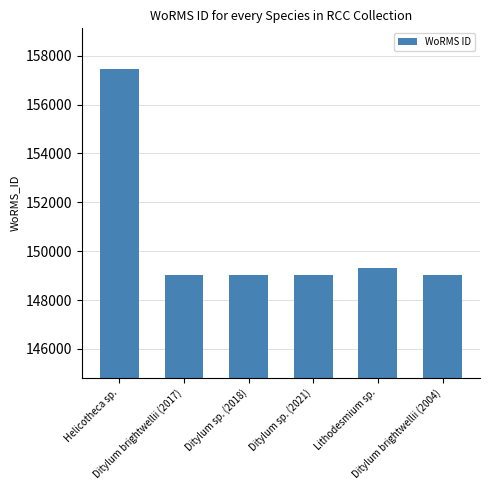

What is the change in value from Helicotheca sp. to Ditylum brightwellii (2004)?

-8415